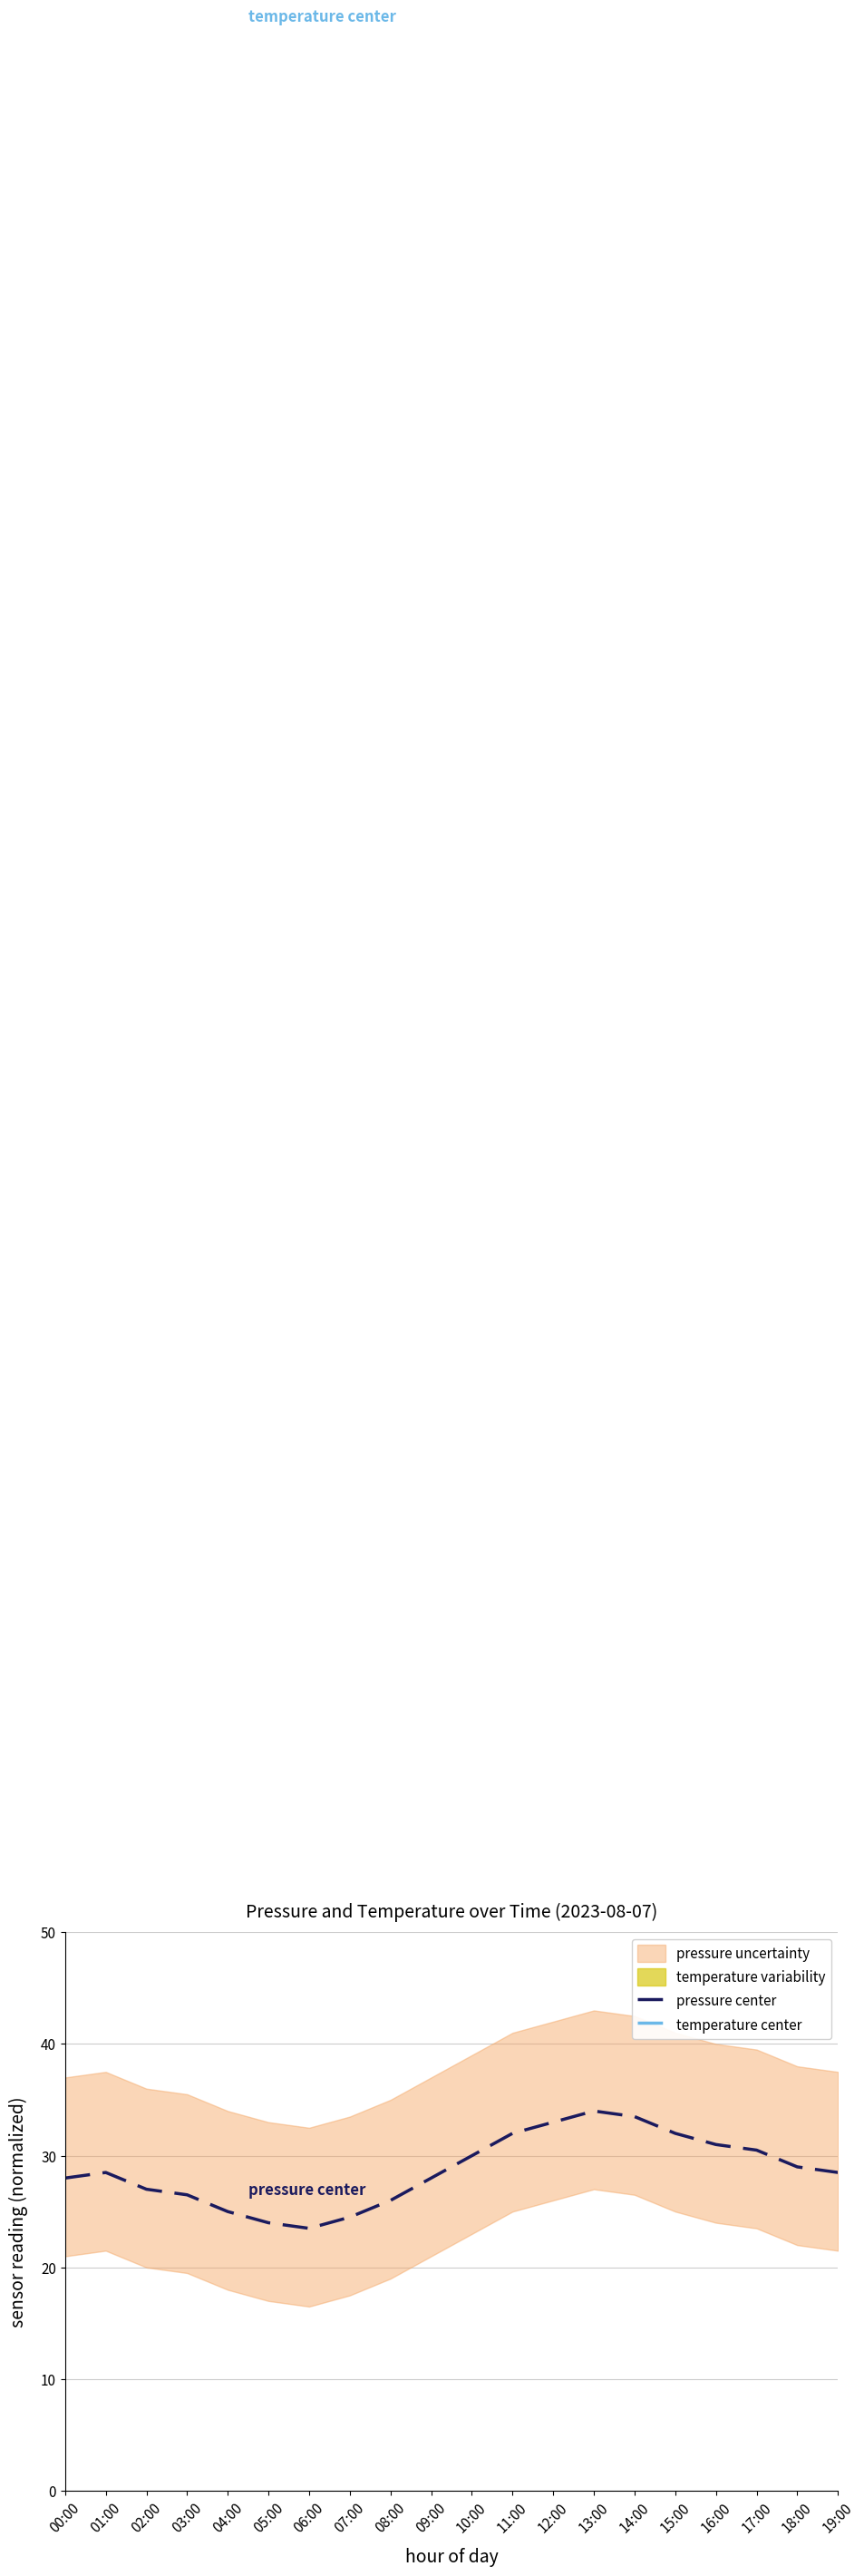

What is the sum of the temperature center values at 13:00 and 15:00?

2450.0